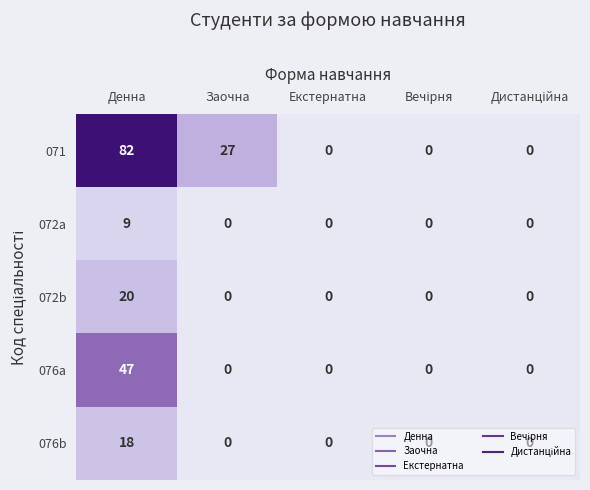

How many distinct data groups are displayed?

5